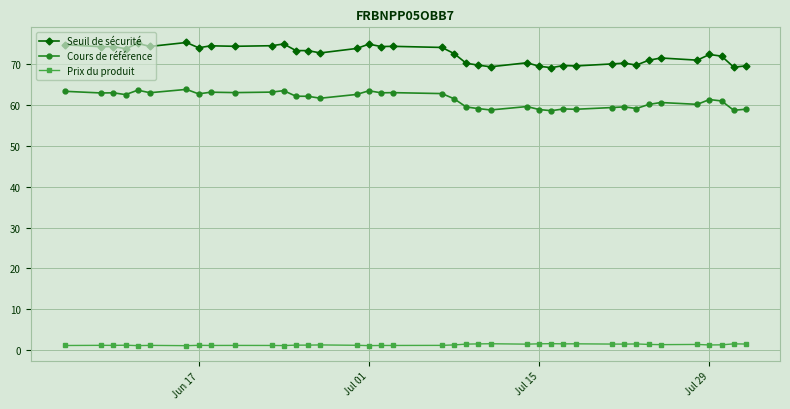

True or false: Seuil de sécurité and Prix du produit intersect in this chart.

False